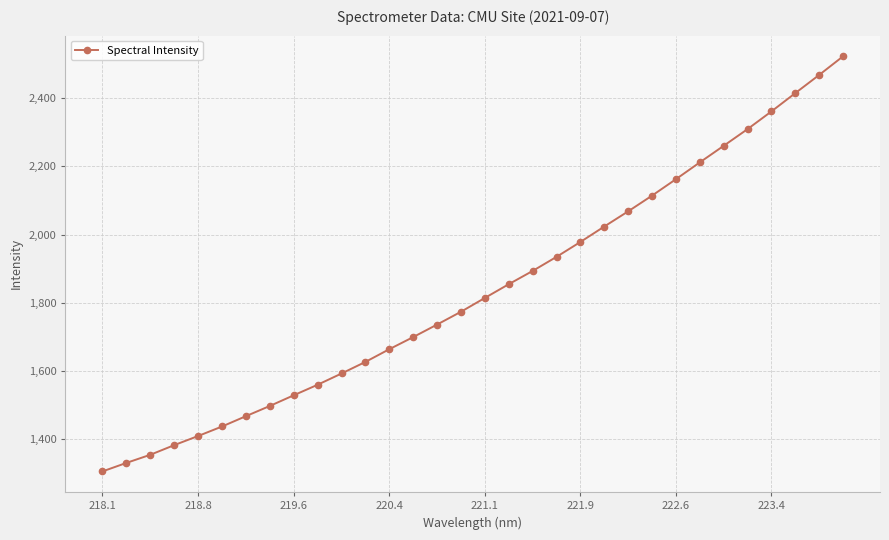

True or false: the data has more than 1 interior local peaks.

False